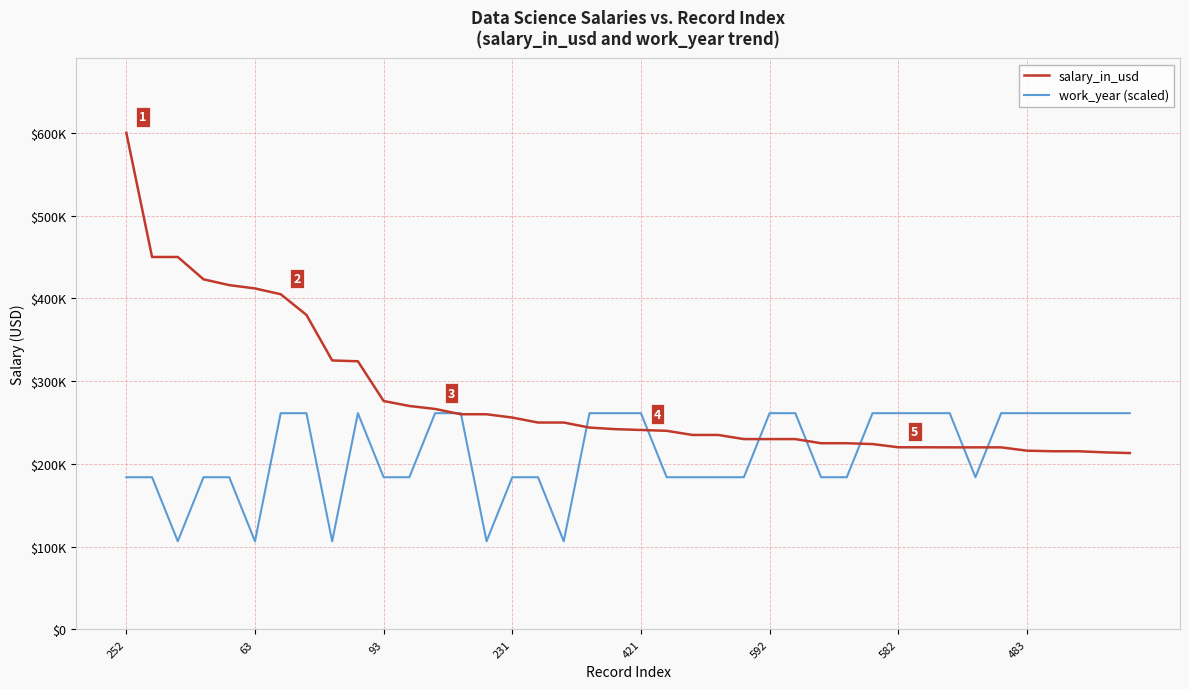

What are all the series names shown in the legend?

salary_in_usd, work_year (scaled)